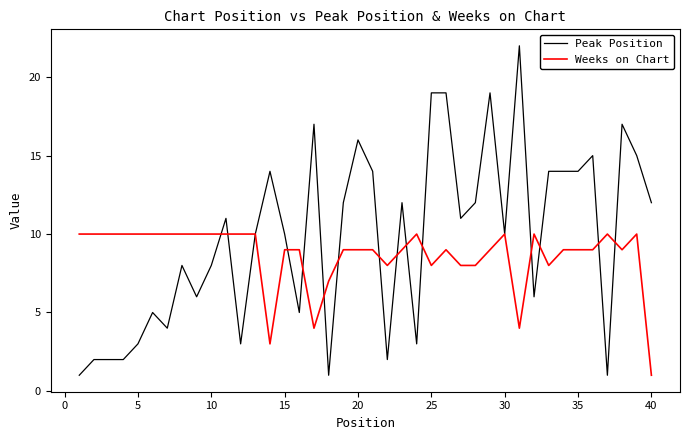

What is the maximum value for Weeks on Chart?

10